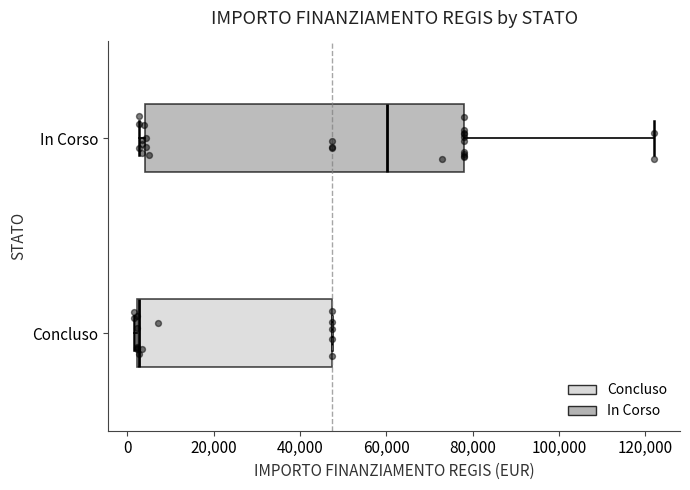

Which box is the widest, from its left edge to its right edge?

In Corso